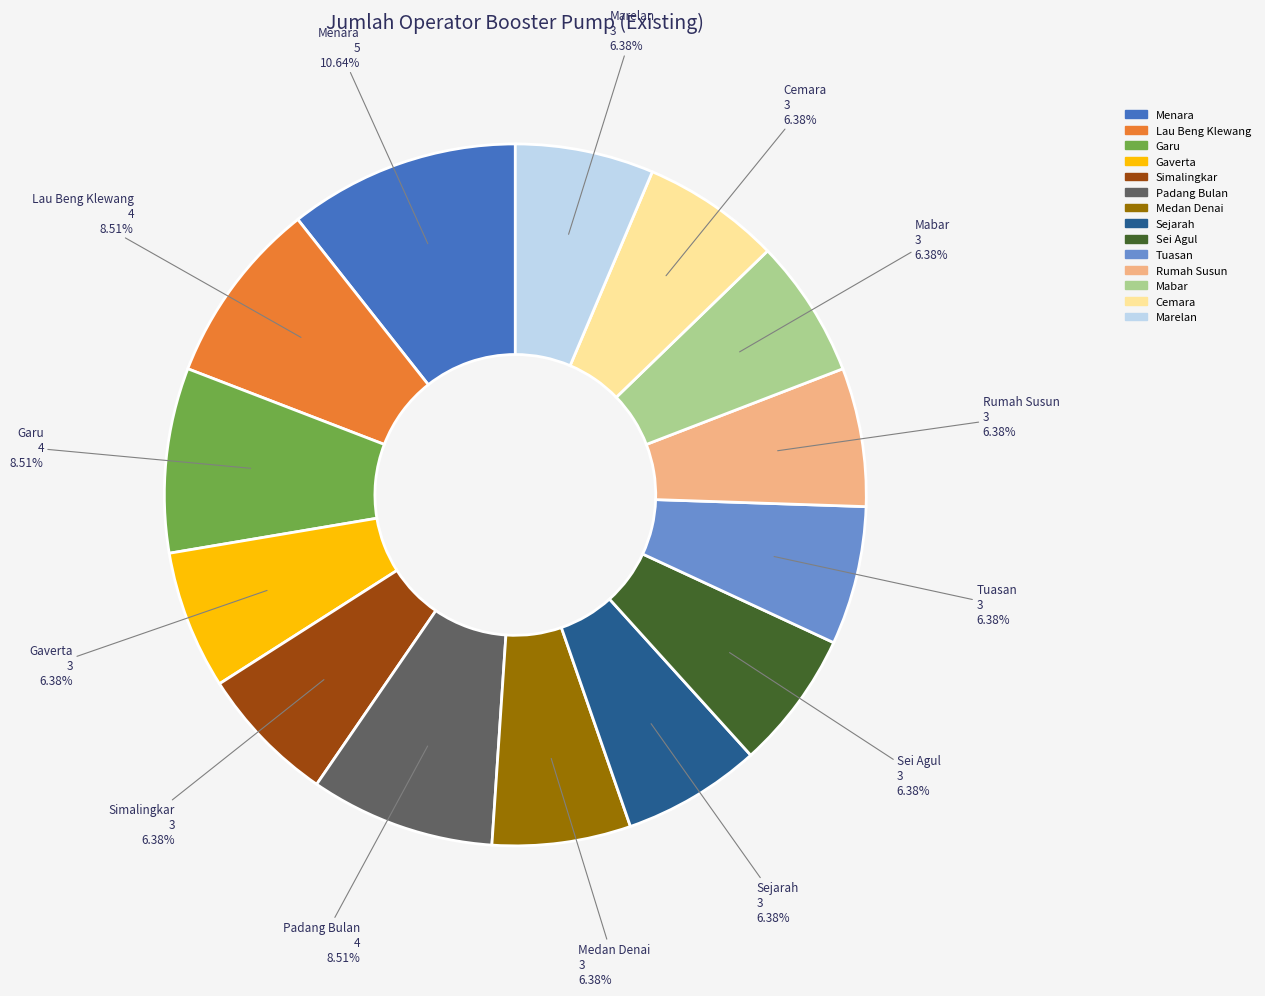

What percentage is NOT represented by Mabar?

93.6%